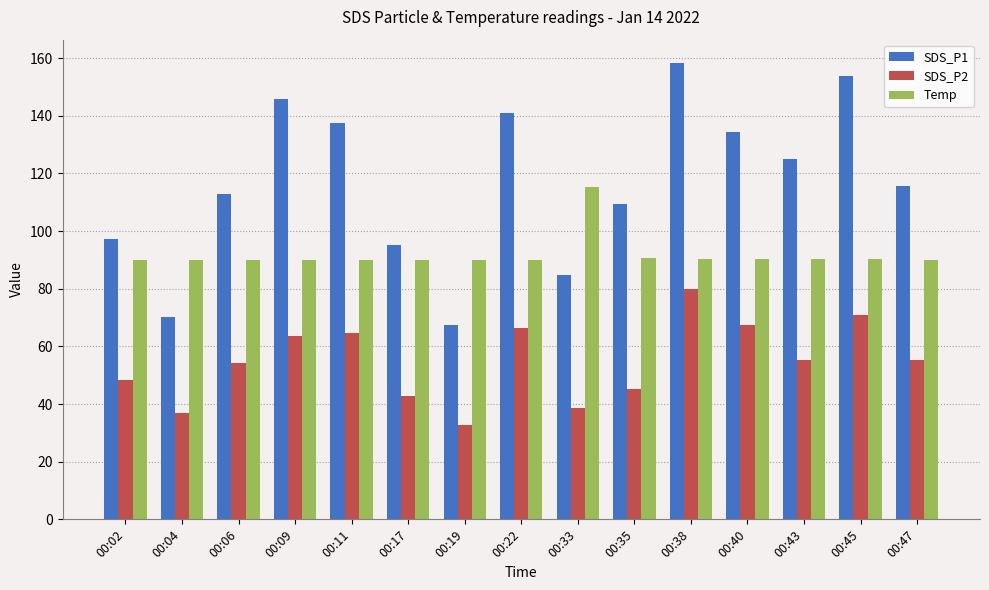

At how many categories does at least one series exceed 39?

15